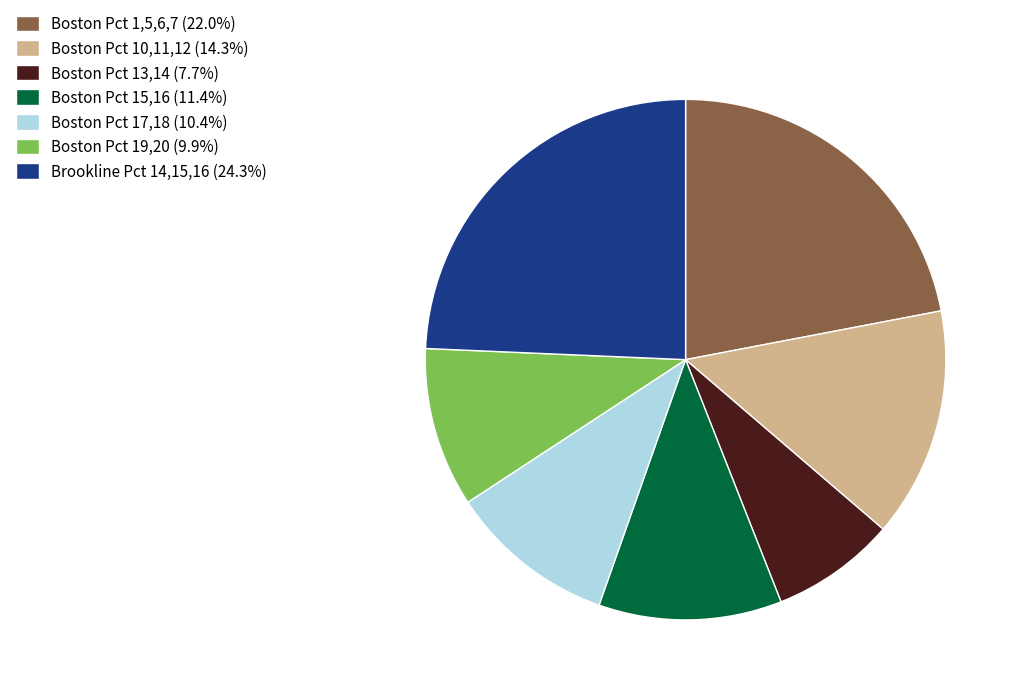

Does Boston Pct 17,18 (10.4%) represent more than half of the total?

No